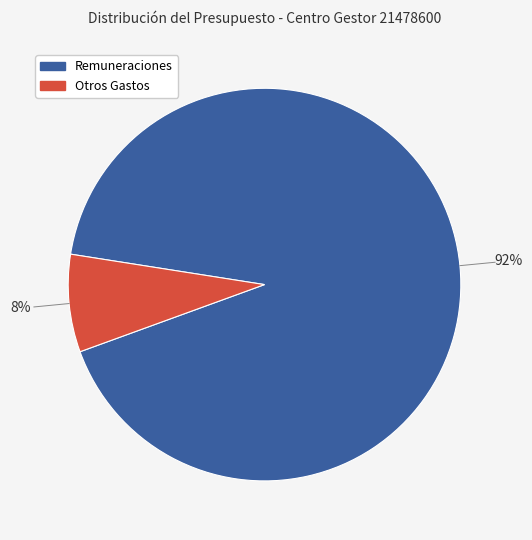

To the nearest percent, what is the average slice percentage?

50%